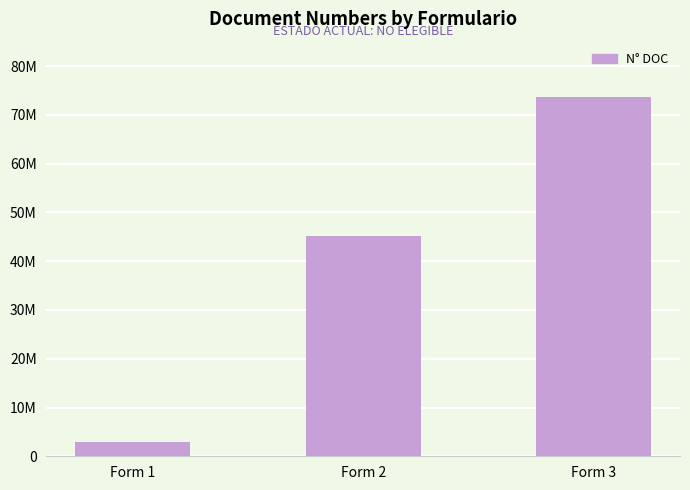

List the labels in order of value, largest first.

Form 3, Form 2, Form 1